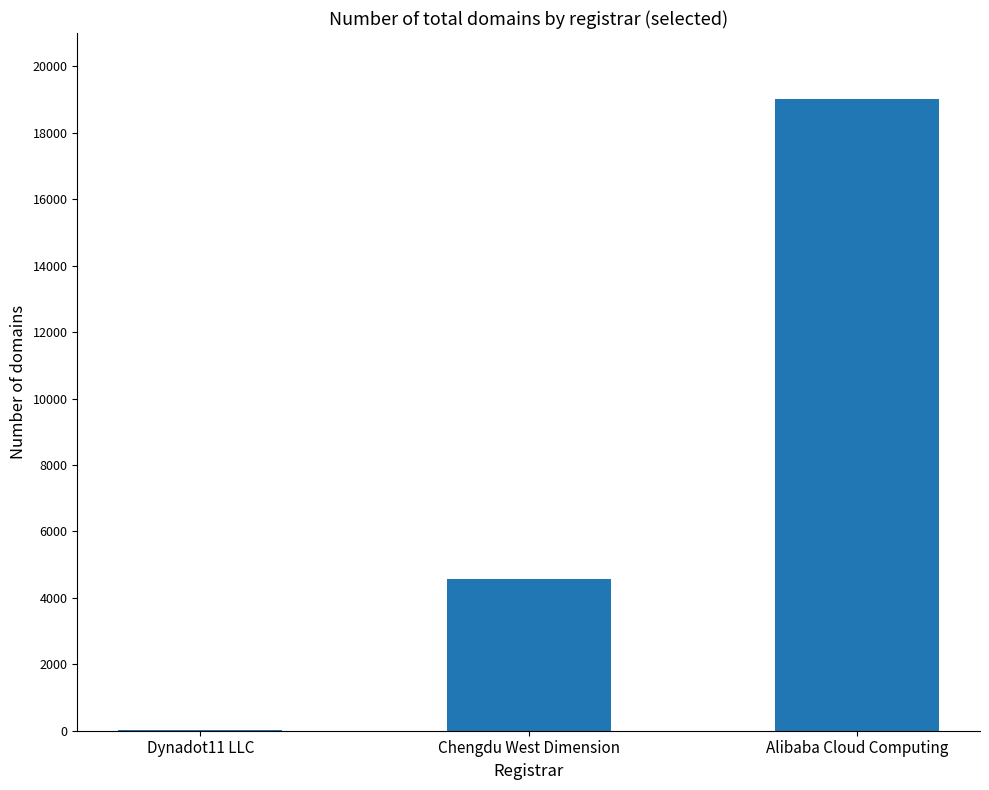

What is the difference between the values at Chengdu West Dimension and Dynadot11 LLC?

4544